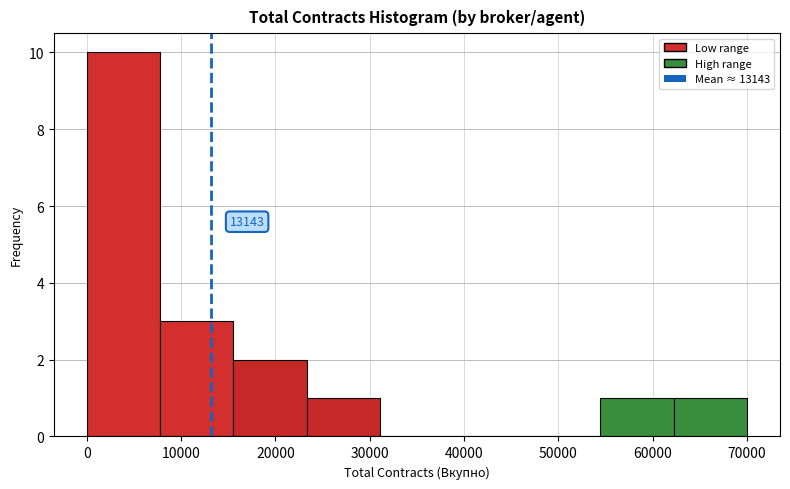

Which range on the x-axis has the tallest bar?

0 to 8000